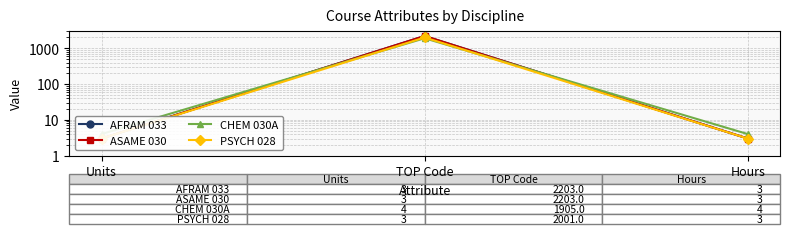

What is the smallest value displayed?

3